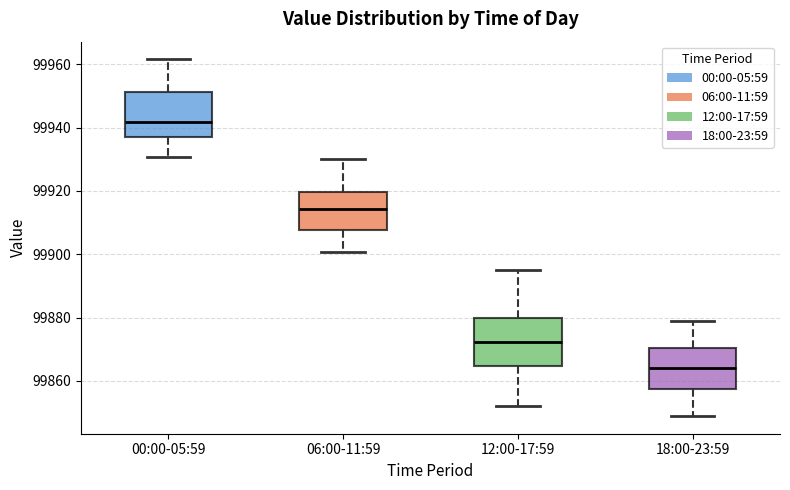

Which box's median line is the lowest?

18:00-23:59